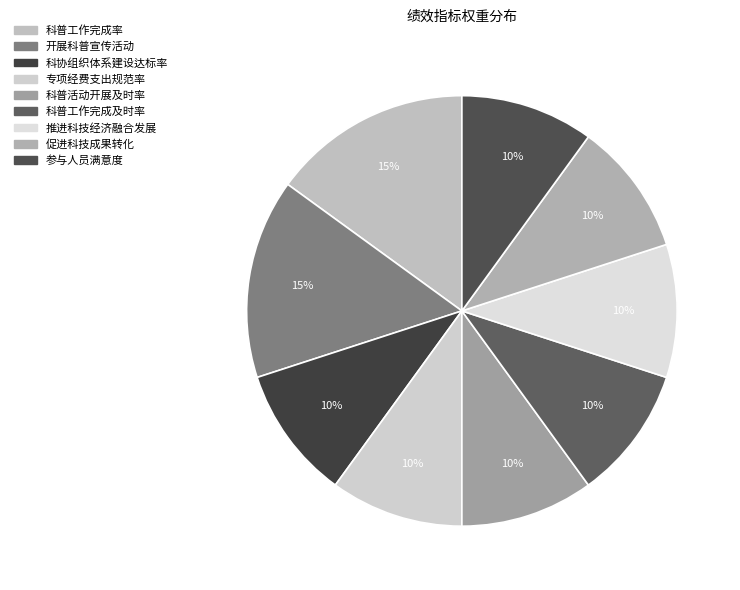

What percentage is the 参与人员满意度 slice, to the nearest percent?

10%